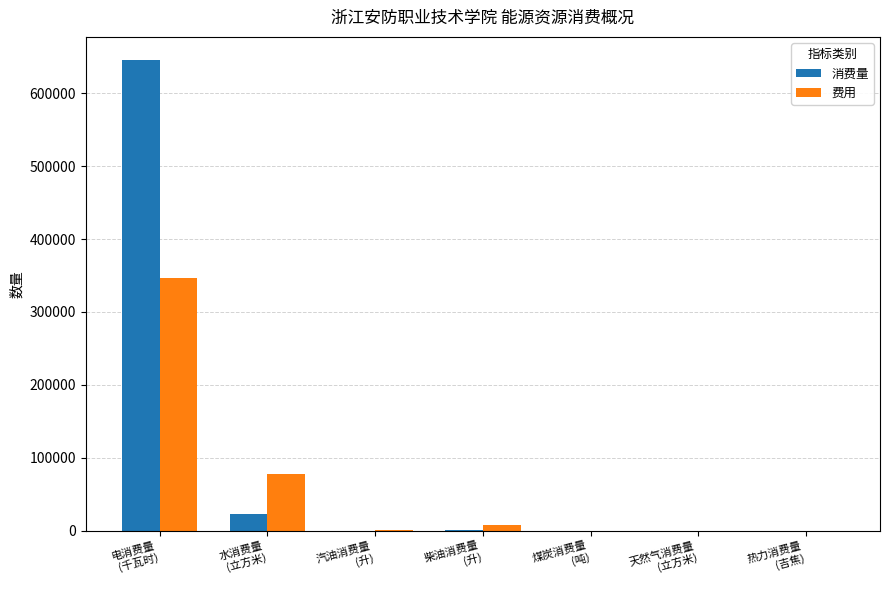

Which series has the largest total across all categories?

消费量